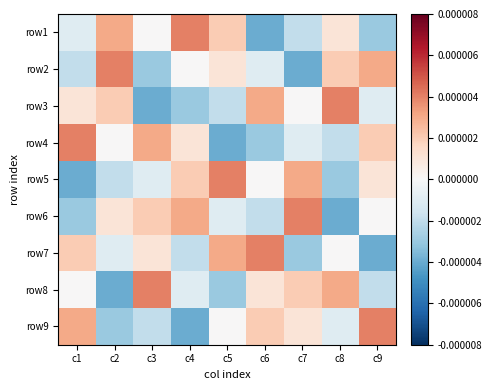

At which category is the sum across all series the highest?

c1